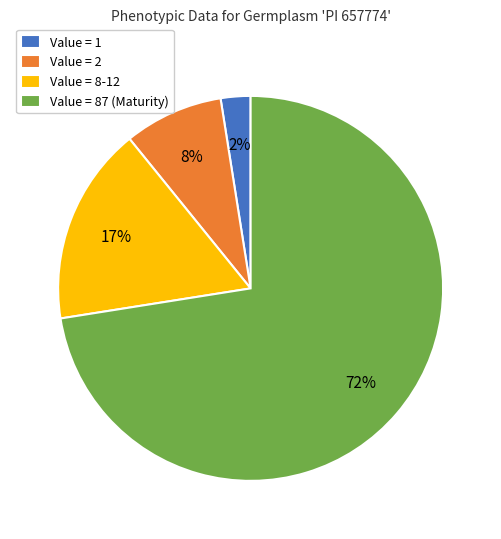

What is the smallest slice in the pie chart?

Value = 1